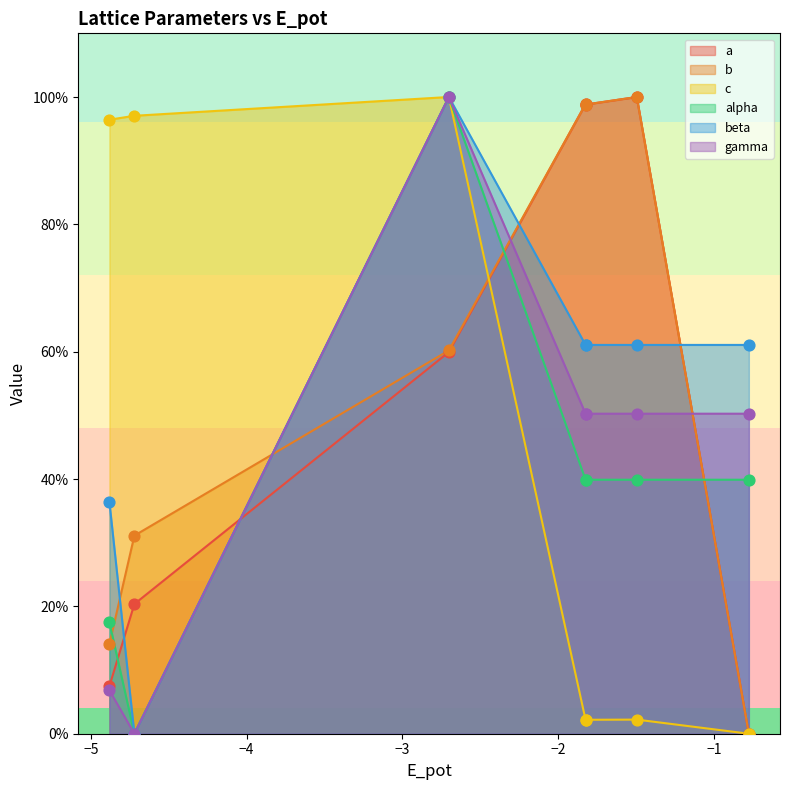

What is the maximum value shown in the chart?

100.0